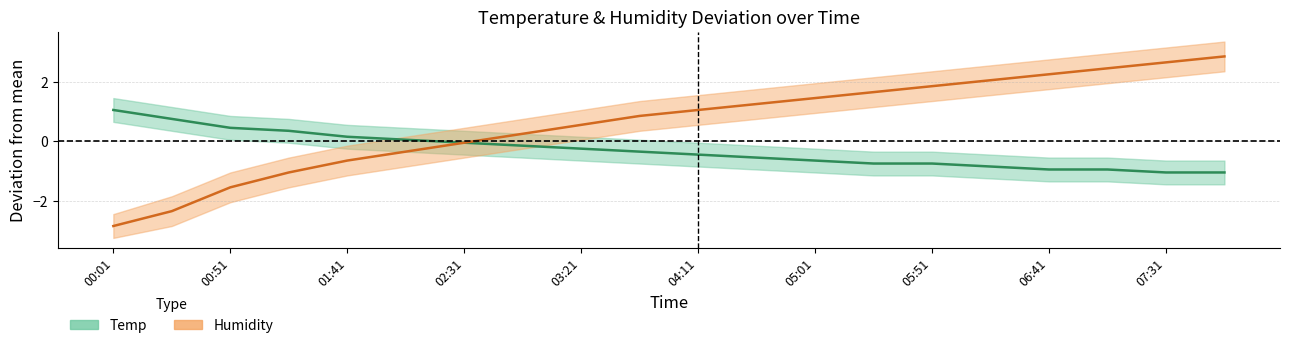

After their last crossing, which series has the higher values: Humidity or Temp?

Humidity